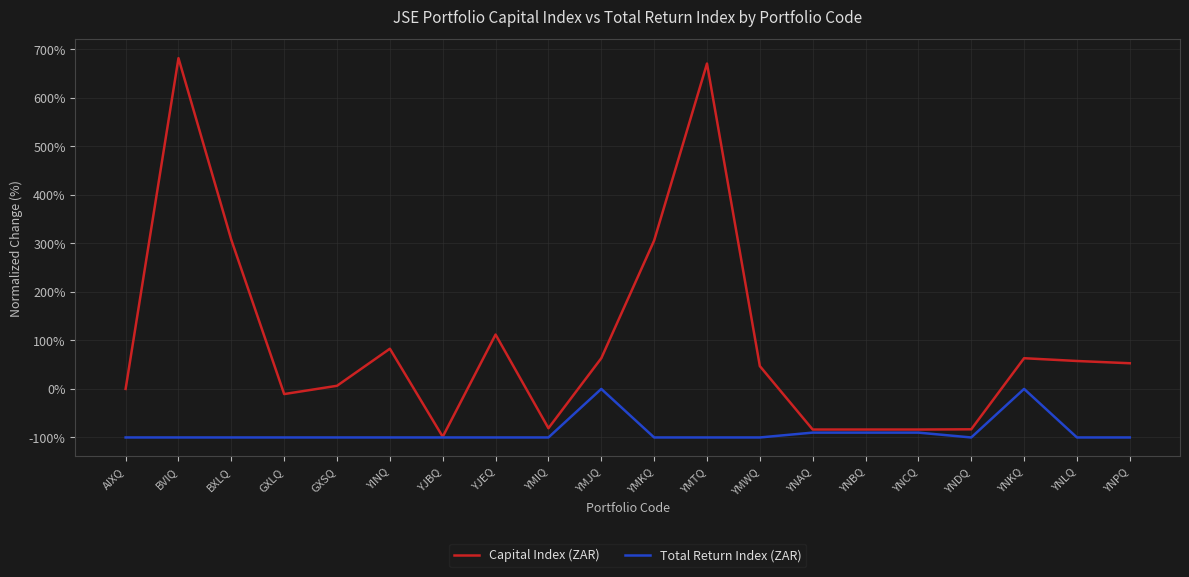

Count the Total Return Index (ZAR) values in the range -100 to -90.

18